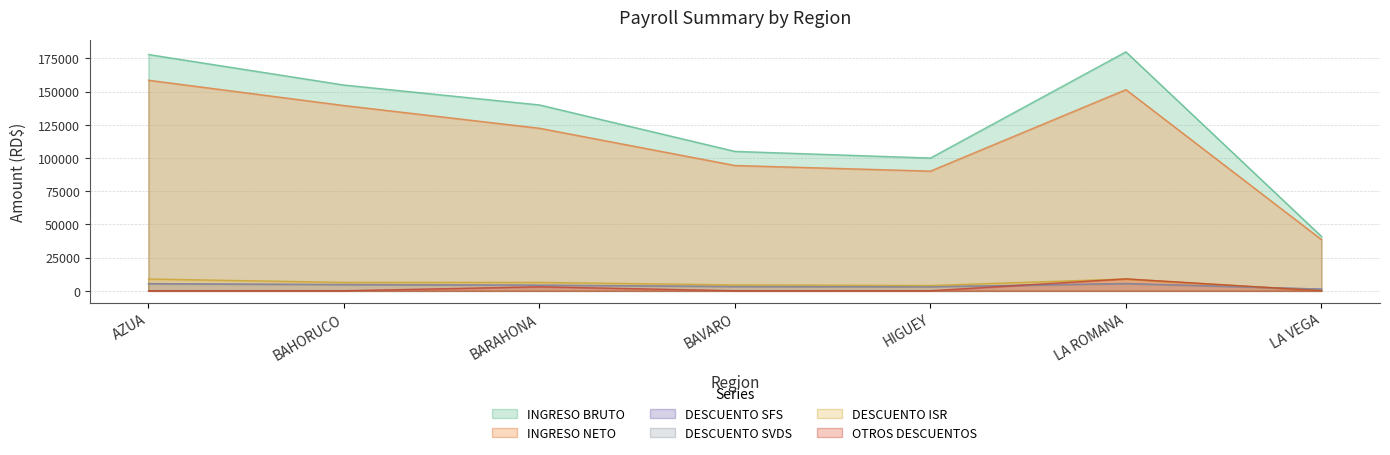

What is the label of the 7th point from the right?

AZUA